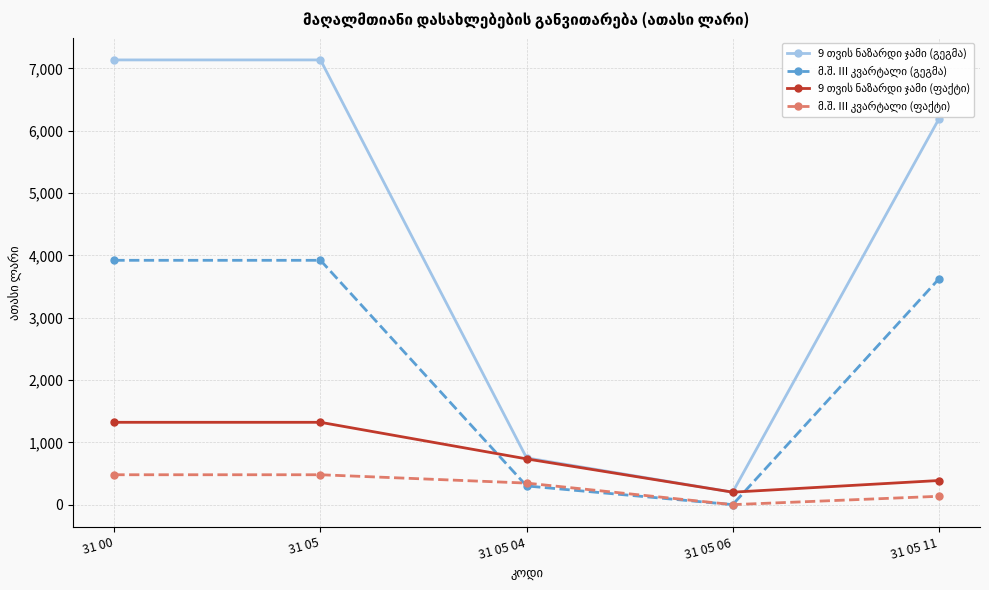

Does the chart have visible grid lines?

Yes